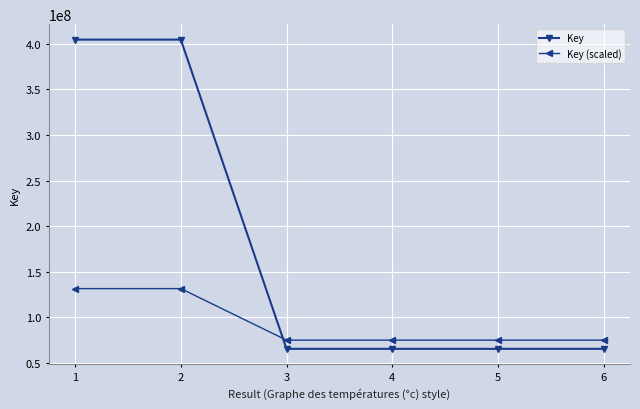

Does the chart display data point markers on the line(s)?

Yes